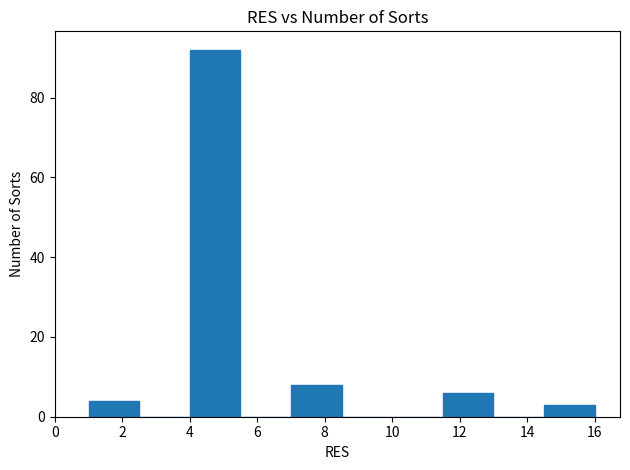

Reading left to right, list every bar in this chart as the range it spans on the x-axis followed by its height. Neither the bar edges nor the heights are printed on the chart, so give them approximately, as read against the axes.

1.0 to 2.5: 4
2.5 to 4.0: 0
4.0 to 5.5: 92
5.5 to 7.0: 0
7.0 to 8.5: 8
8.5 to 10.0: 0
10.0 to 11.5: 0
11.5 to 13.0: 6
13.0 to 14.5: 0
14.5 to 16.0: 4